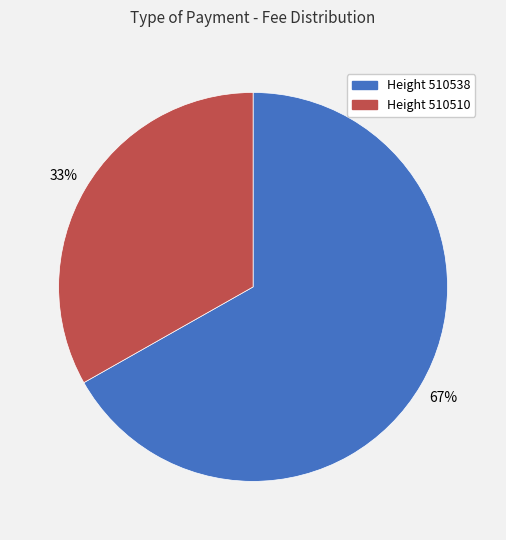

What is the largest slice in the pie chart?

Height 510538